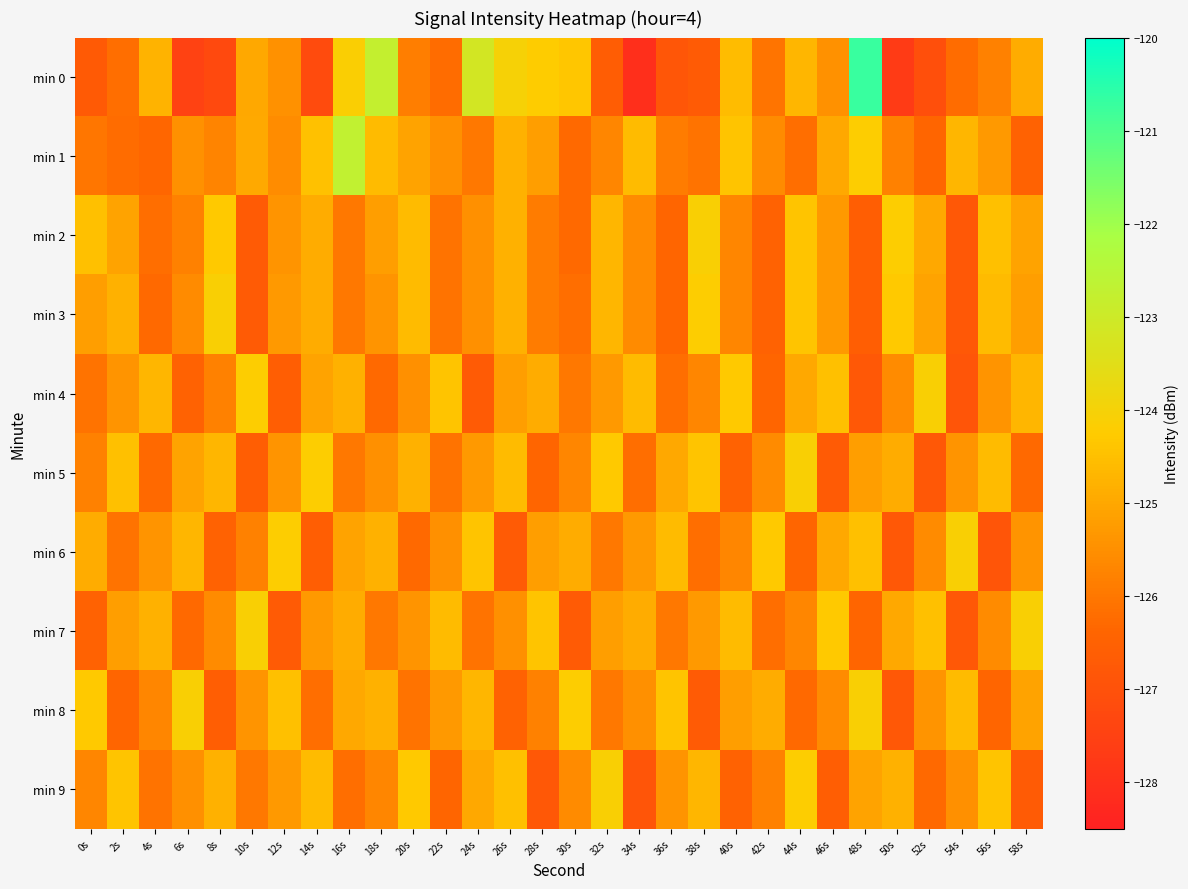

Which has a higher value, 4s or 52s?

4s